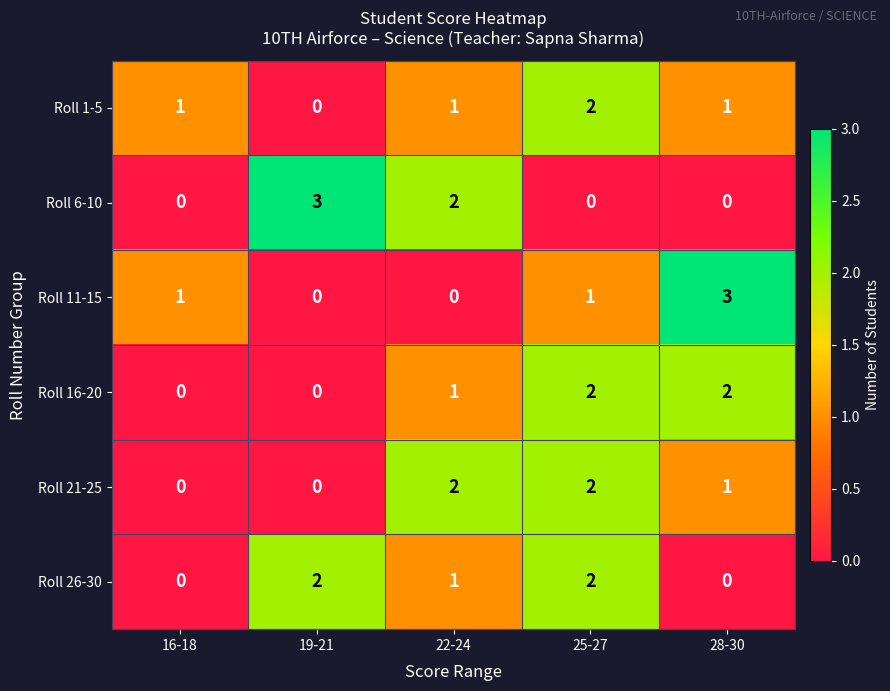

What is the total value across all series at 22-24?

7